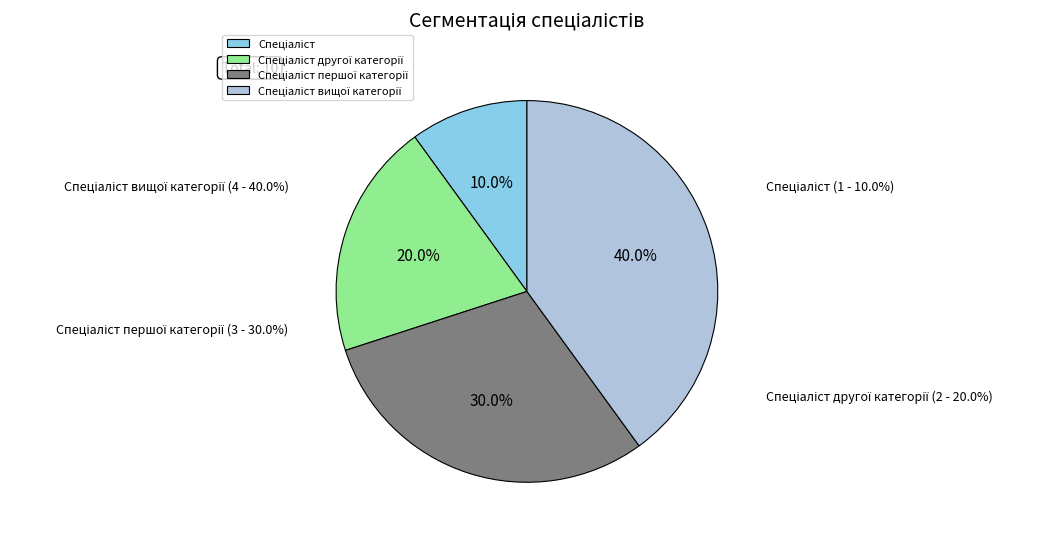

Does Спеціаліст першої категорії account for over 50% of the chart?

No